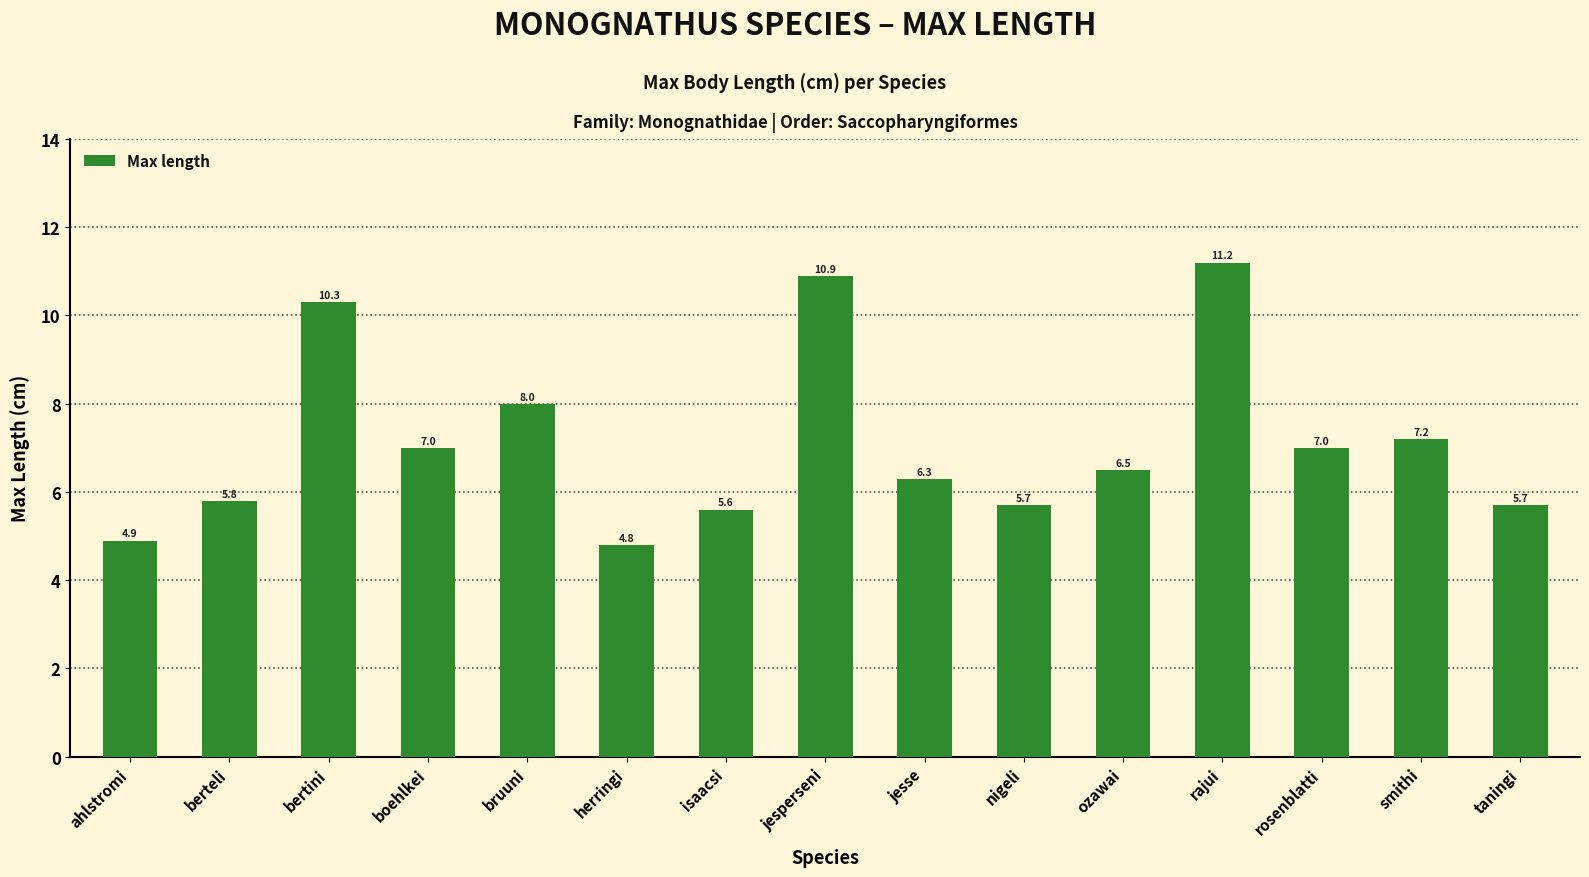

Where is the data nearest to the value 8?

bruuni